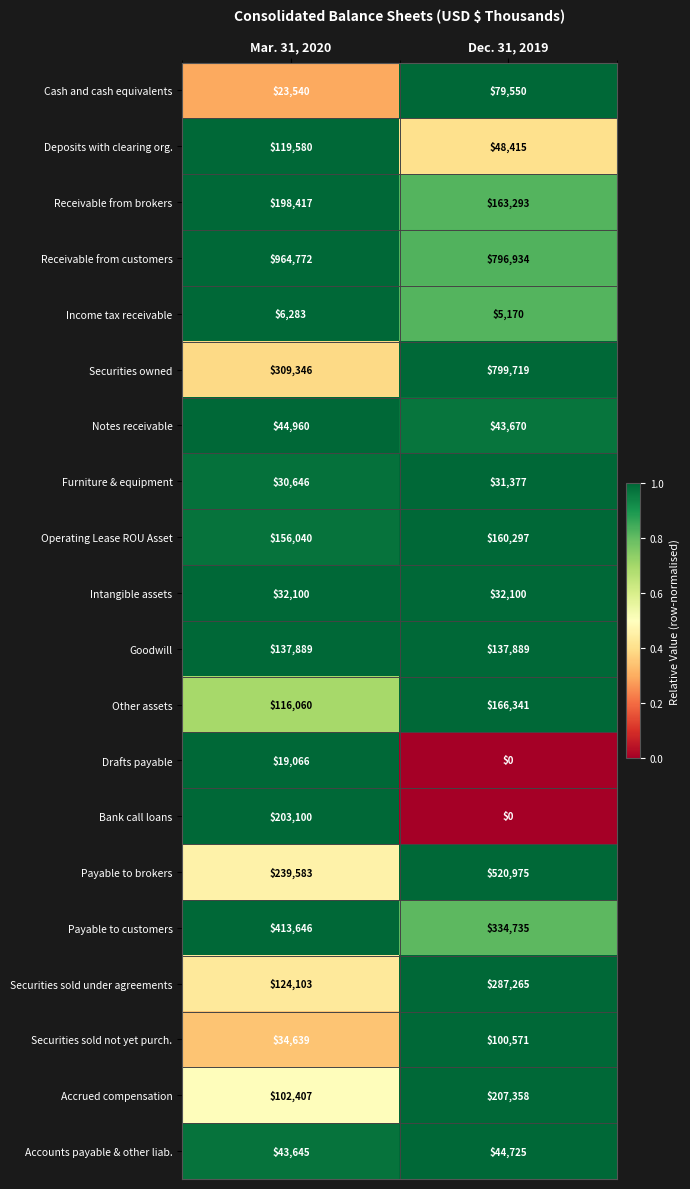

Rank the series by their maximum value, from lowest to highest.

Income tax receivable, Drafts payable, Furniture & equipment, Intangible assets, Accounts payable & other liab., Notes receivable, Cash and cash equivalents, Securities sold not yet purch., Deposits with clearing org., Goodwill, Operating Lease ROU Asset, Other assets, Receivable from brokers, Bank call loans, Accrued compensation, Securities sold under agreements, Payable to customers, Payable to brokers, Securities owned, Receivable from customers